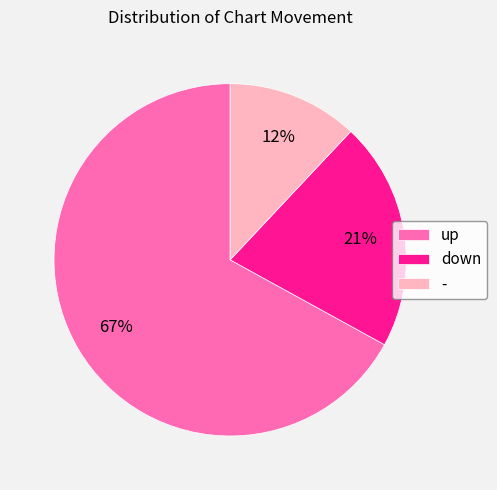

Which category has the biggest portion of the pie?

up